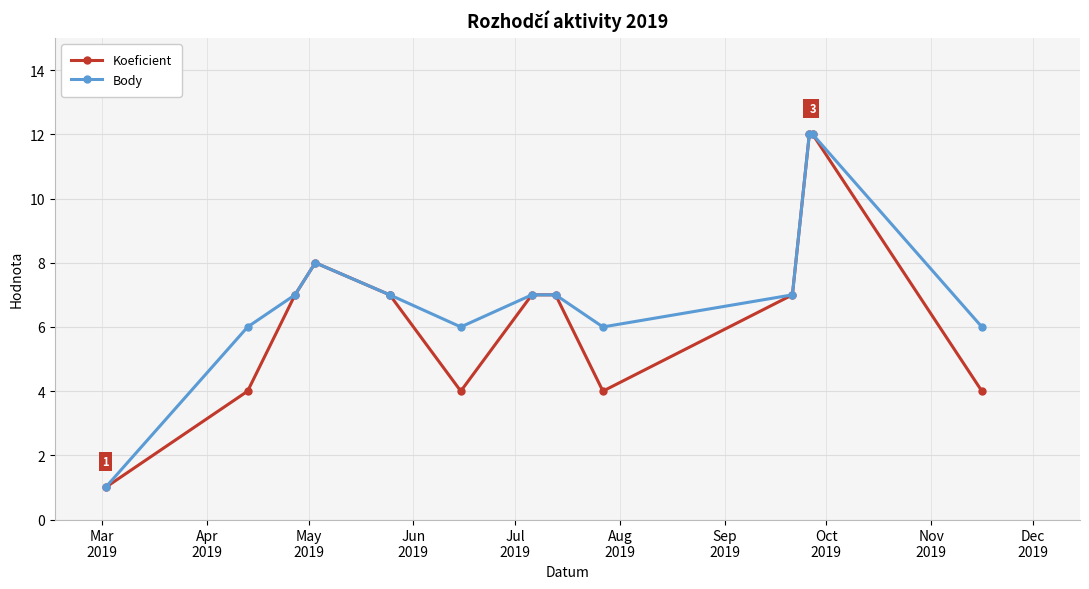

Is the value of Body at 10 greater than the value of Koeficient at Dec
2019?

Yes